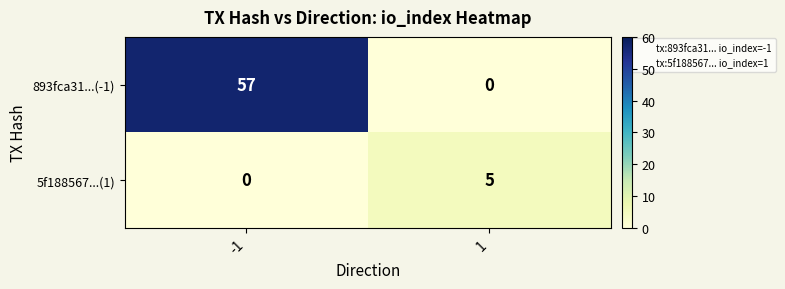

Which series has the largest total across all categories?

893fca31...(-1)